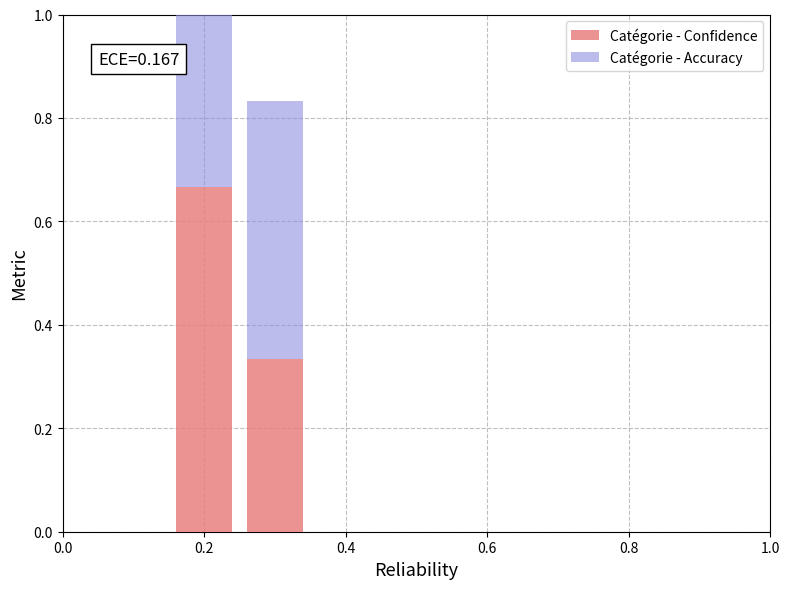

What are all the series names shown in the legend?

Catégorie - Confidence, Catégorie - Accuracy